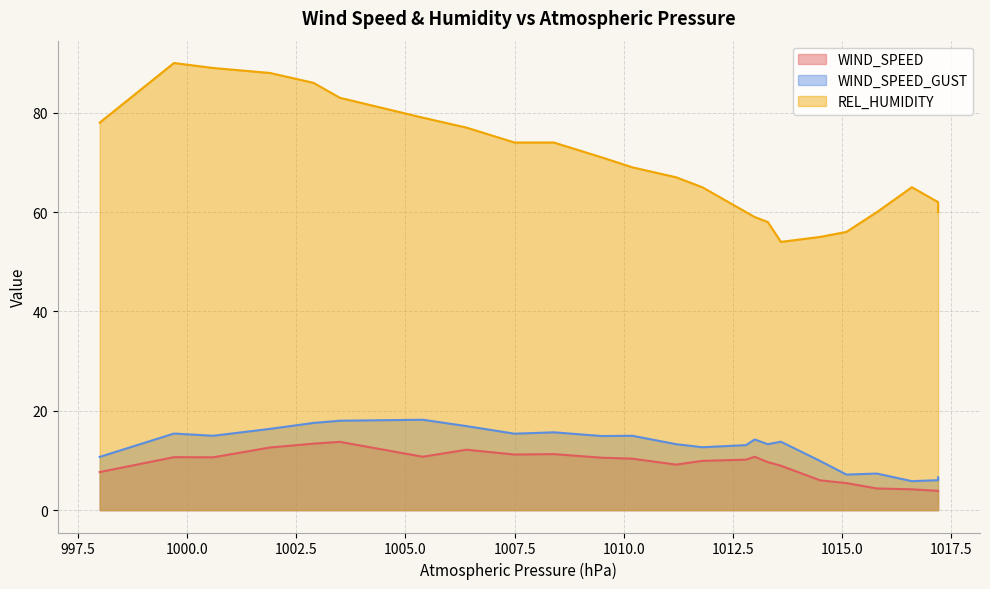

How many values in the REL_HUMIDITY series exceed 69?

11